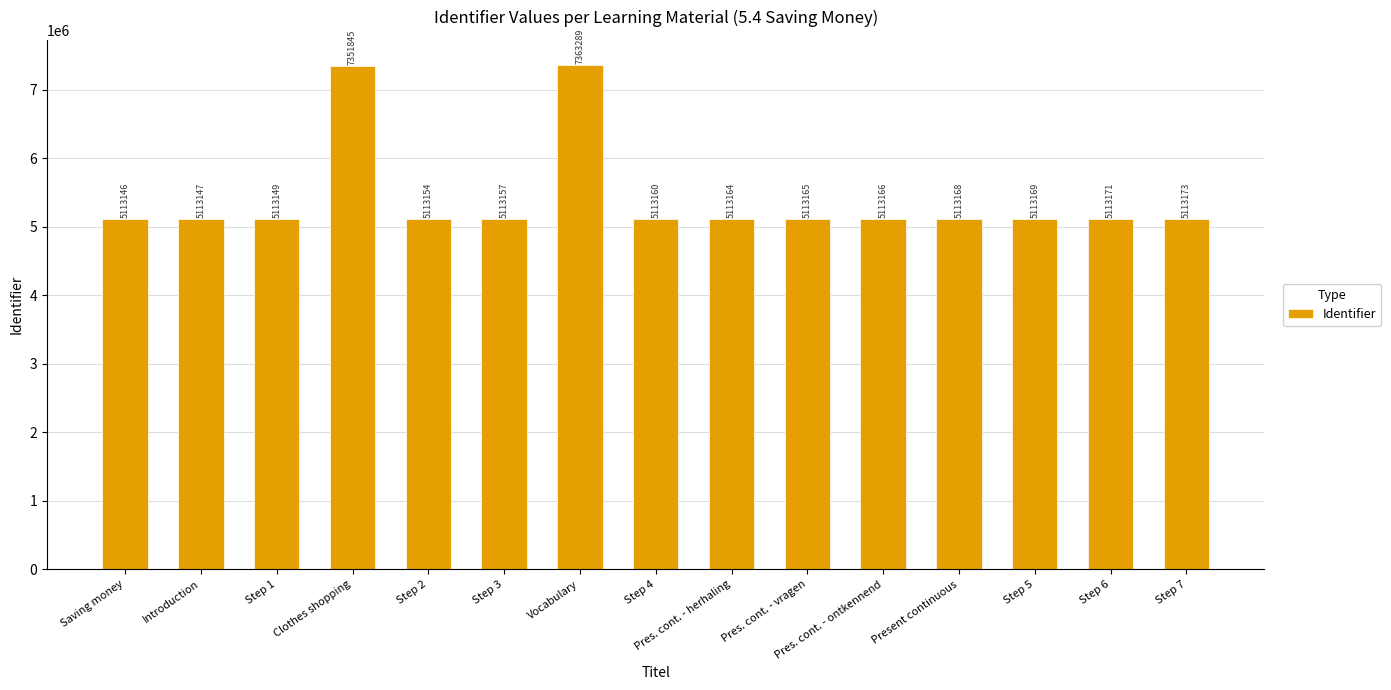

What is the value of the 3rd bar from the left?

5113149